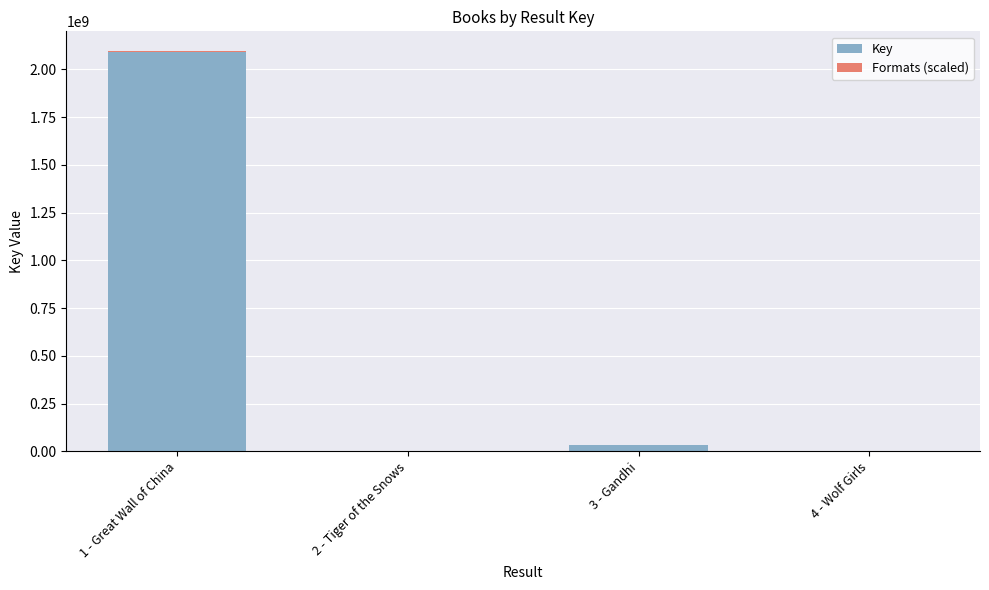

At which category is the sum across all series the highest?

1 - Great Wall of China